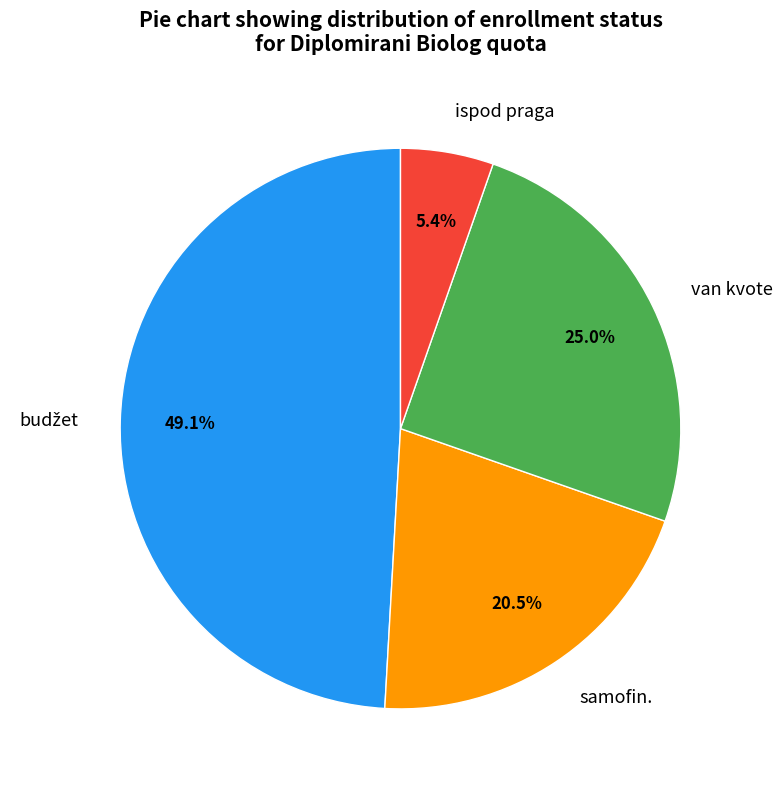

What is the ratio of the value at samofin. to the value at van kvote?

0.8